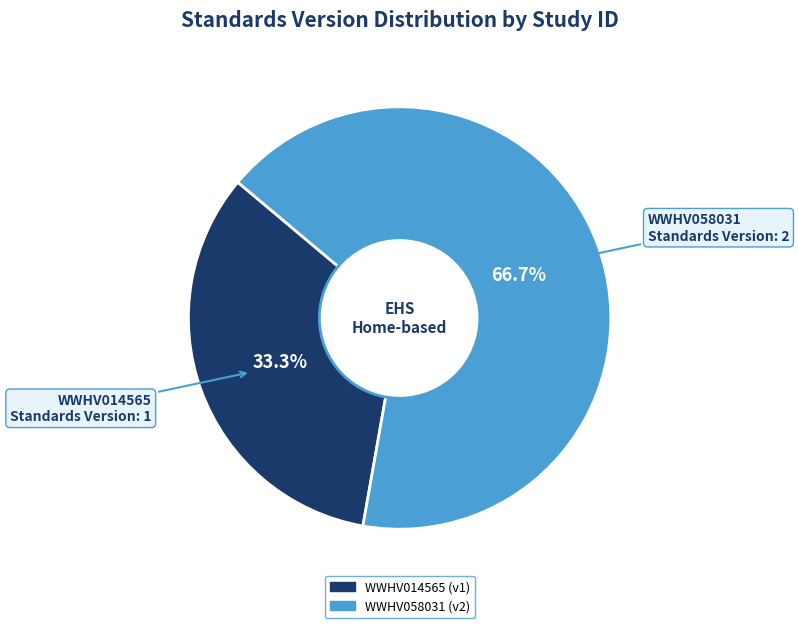

Combined, what portion of the pie is WWHV014565 and WWHV058031?

100.0%